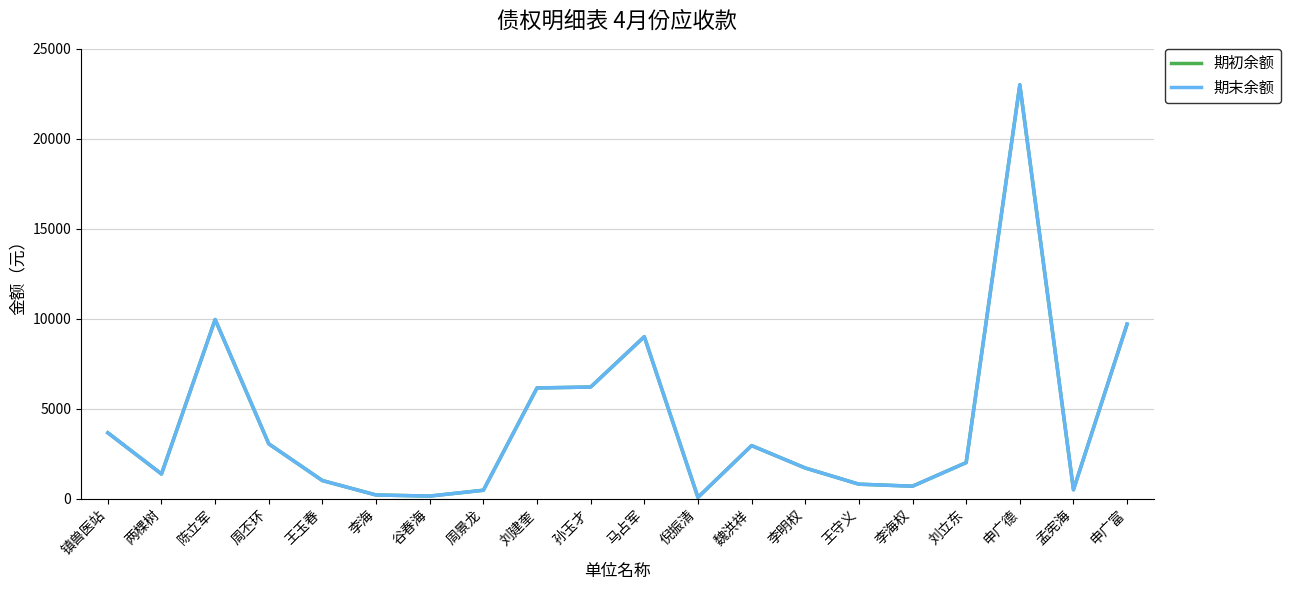

How many lines are shown in the chart?

2